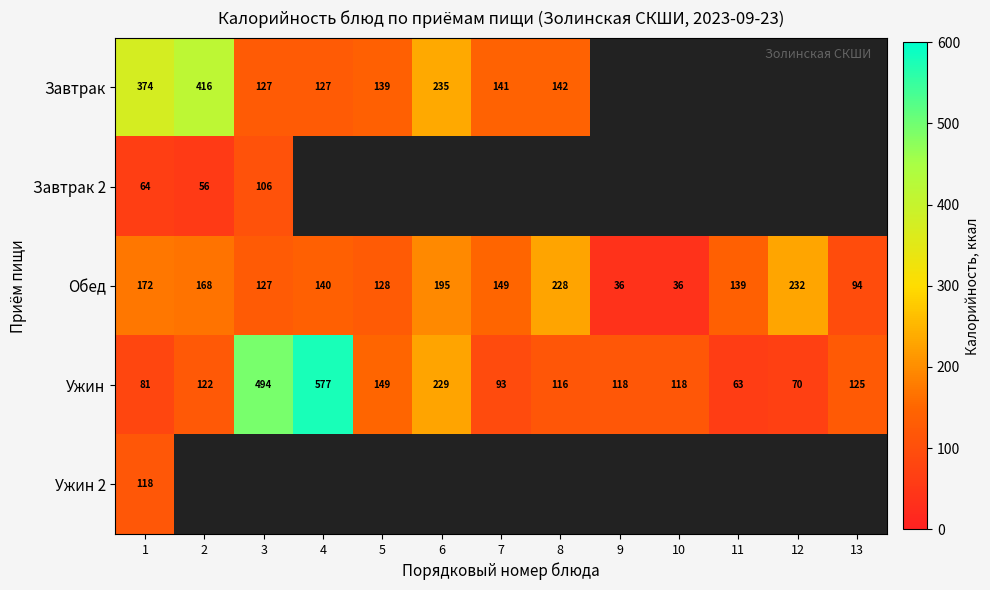

Which category has the highest value in the Ужин series?

4